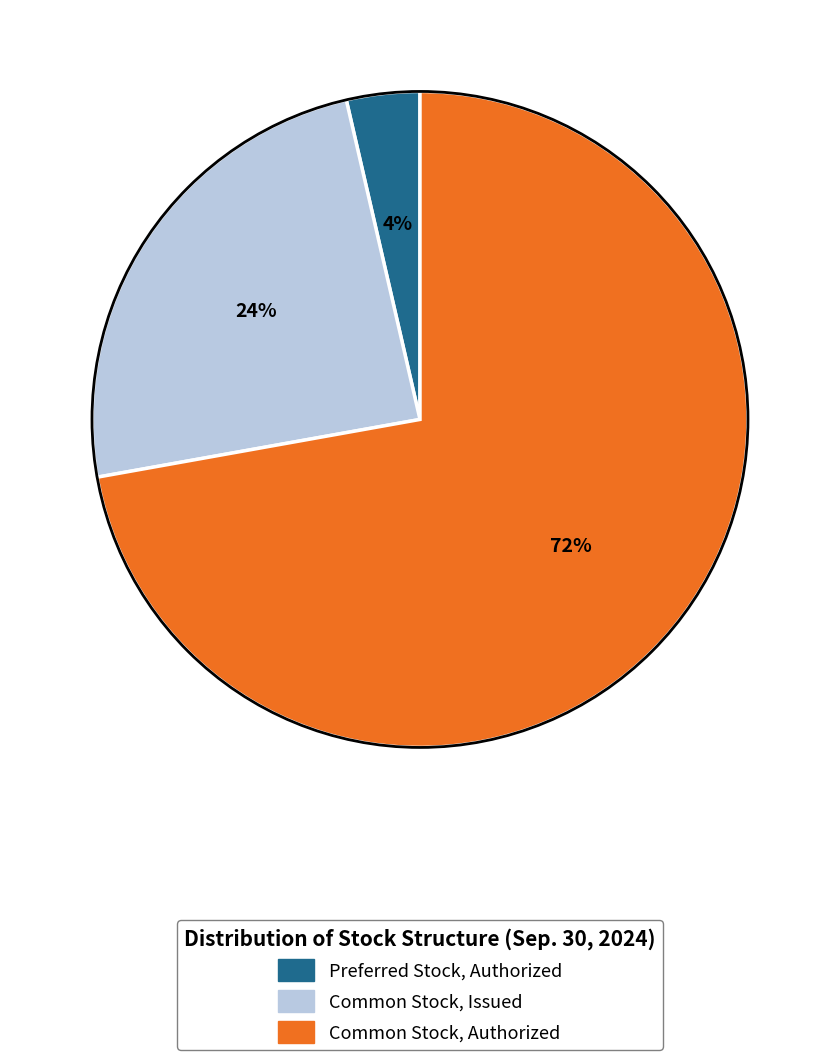

Do Common Stock, Issued and Common Stock, Authorized together represent more than half of the pie?

Yes